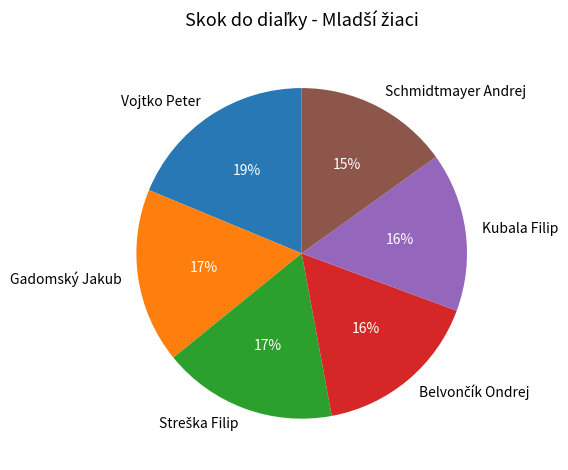

Do Vojtko Peter and Schmidtmayer Andrej together represent more than half of the pie?

No